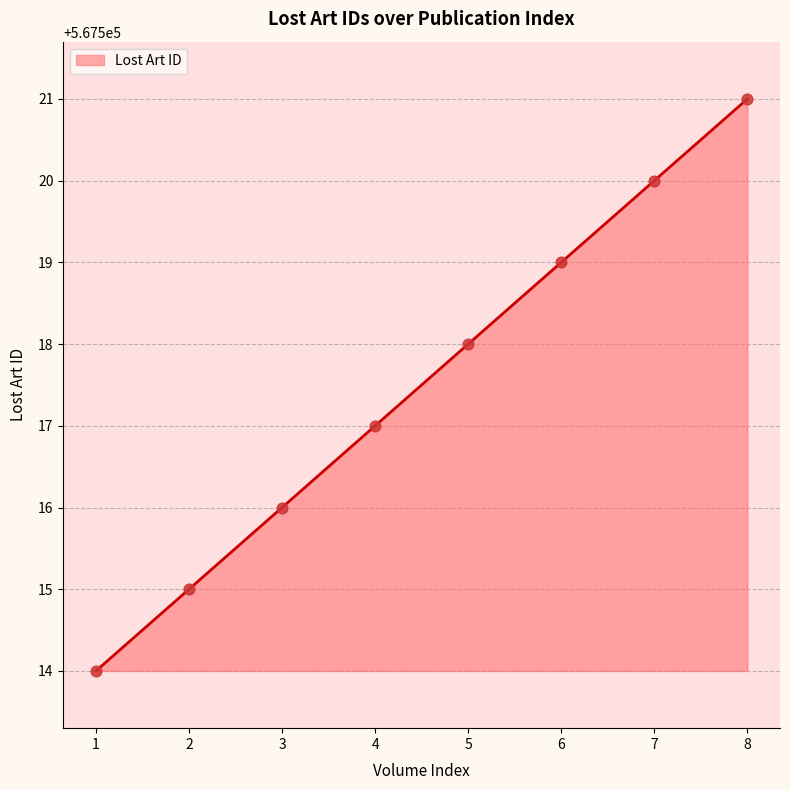

What is the change in value from 3 to 8?

+5